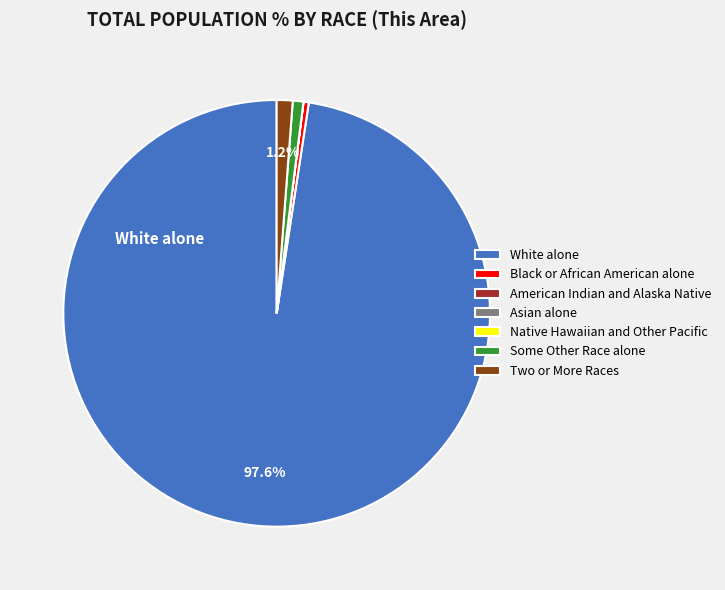

Which slice is the largest?

White alone